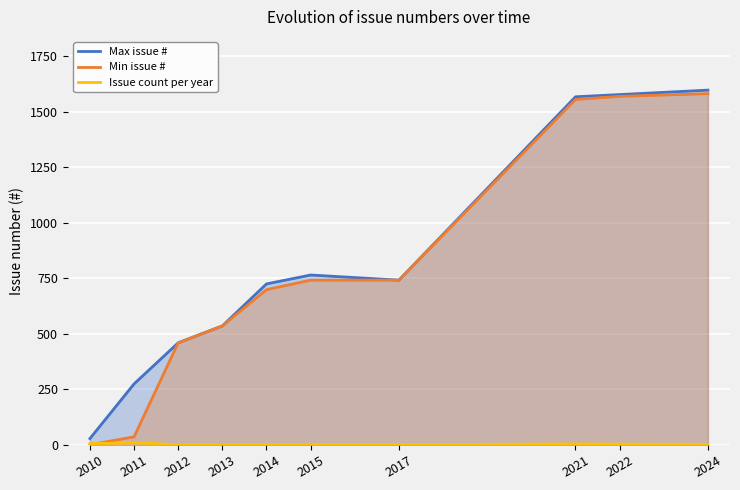

At which category is the sum across all series the highest?

2024